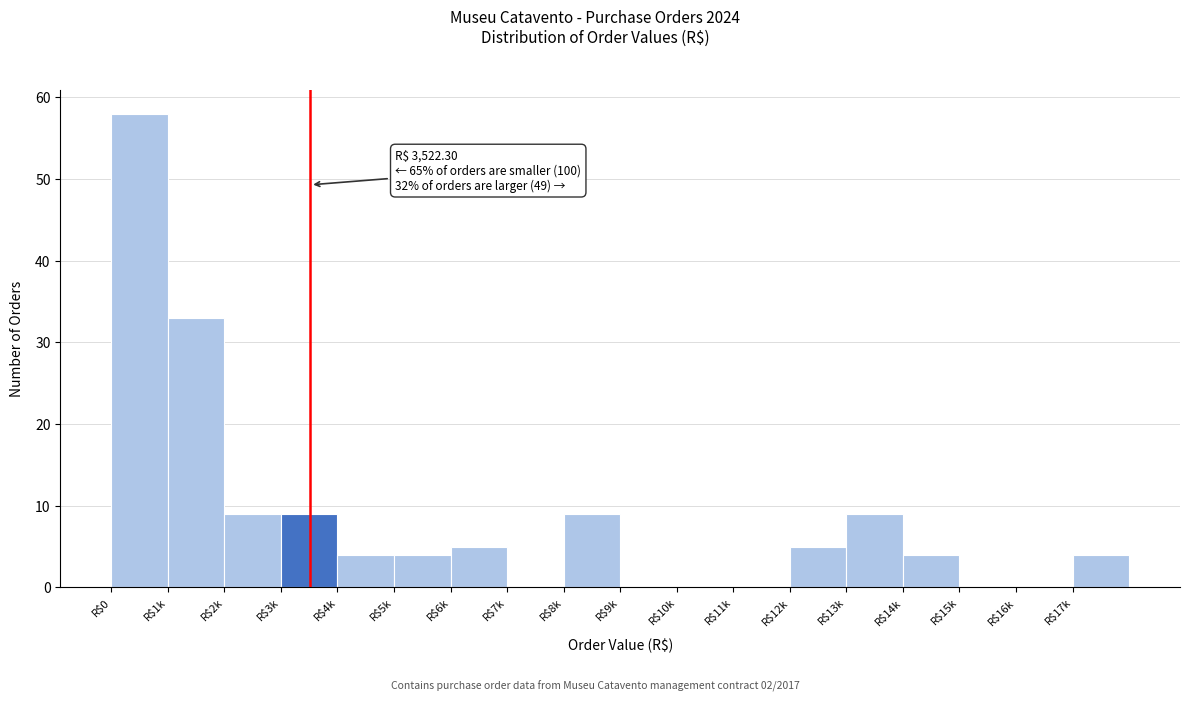

What is the maximum value shown in the chart?

58